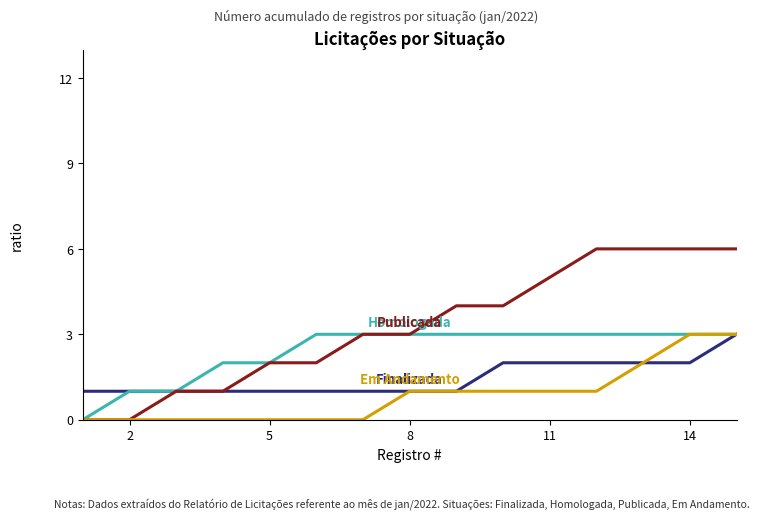

What is the maximum value shown in the chart?

6